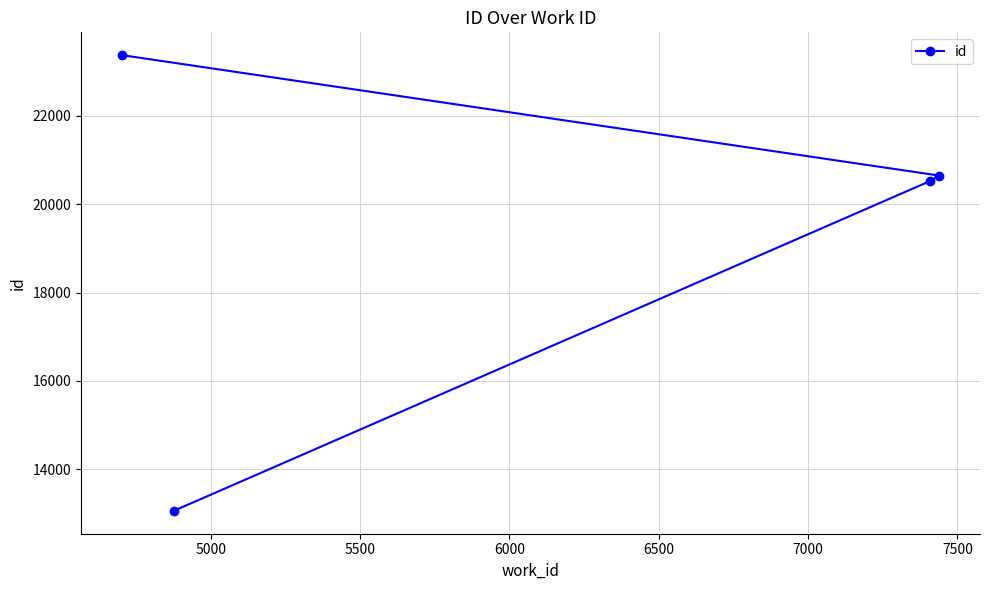

What is the smallest value displayed?

13059